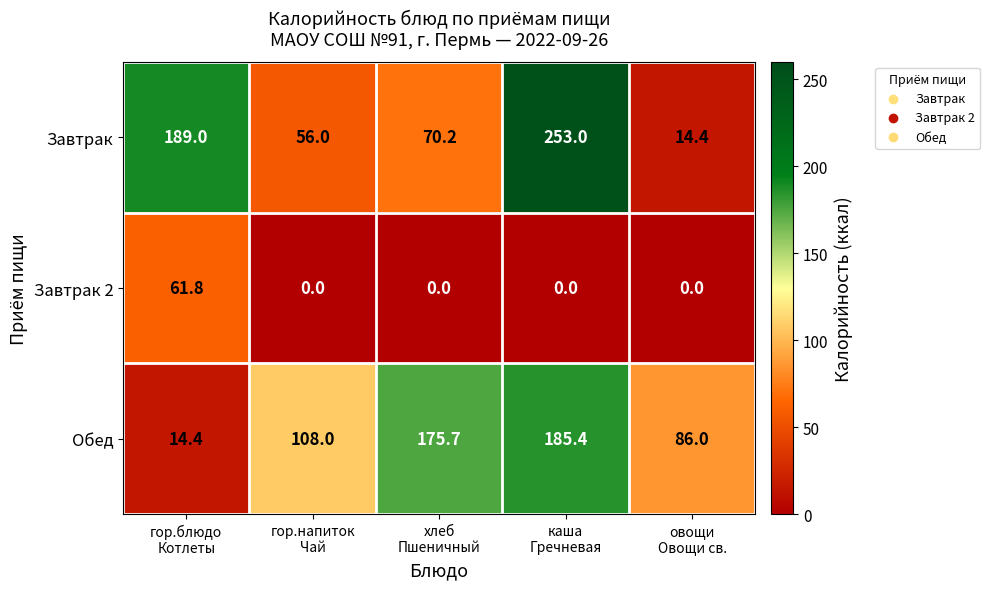

At how many categories does at least one series exceed 97?

4